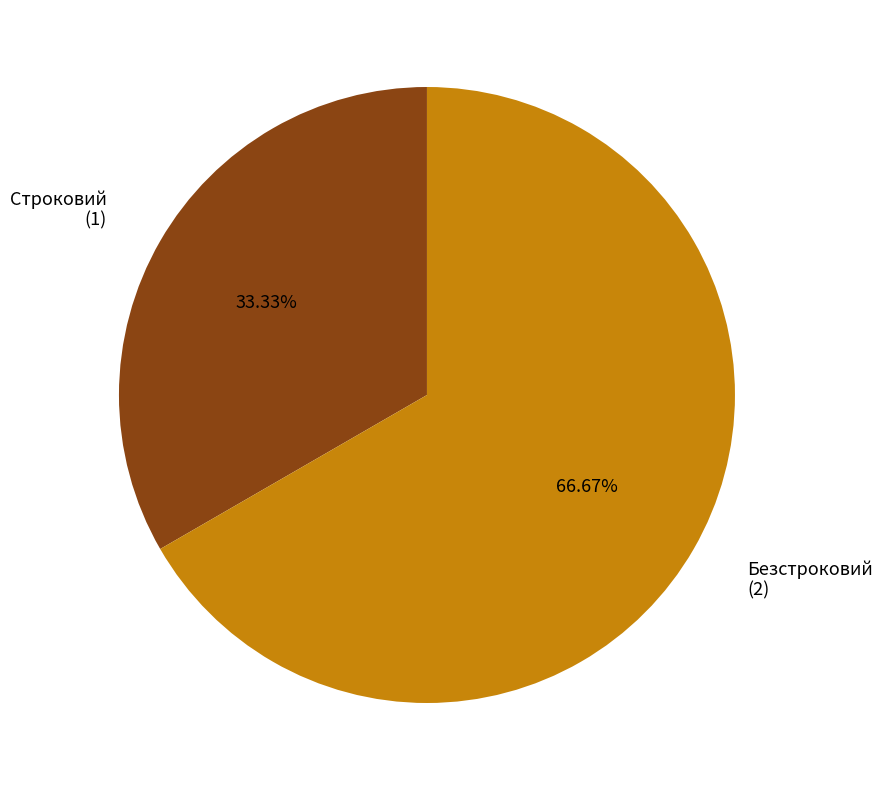

To the nearest percent, what is the difference between the largest and smallest slice percentages?

33%